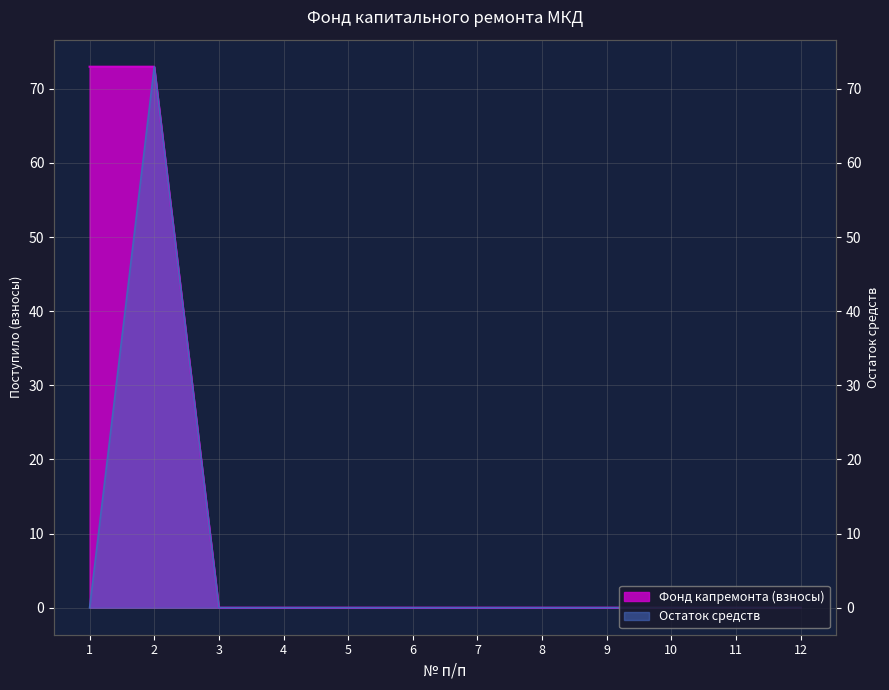

Reading left to right, what are all the values shown in this chart?

Фонд капремонта (взносы): 73.0	73.0	0.0	0.0	0.0	0.0	0.0	0.0	0.0	0.0	0.0	0.0
Остаток средств: 0.0	73.0	0.0	0.0	0.0	0.0	0.0	0.0	0.0	0.0	0.0	0.0